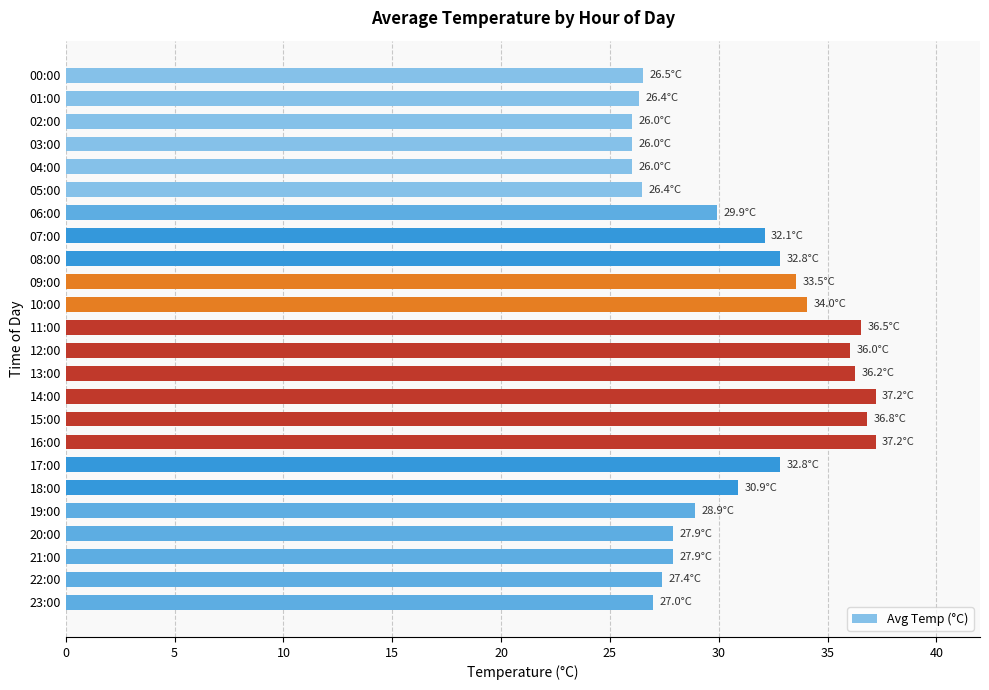

Is it true that the value at 09:00 is 33.5?

True